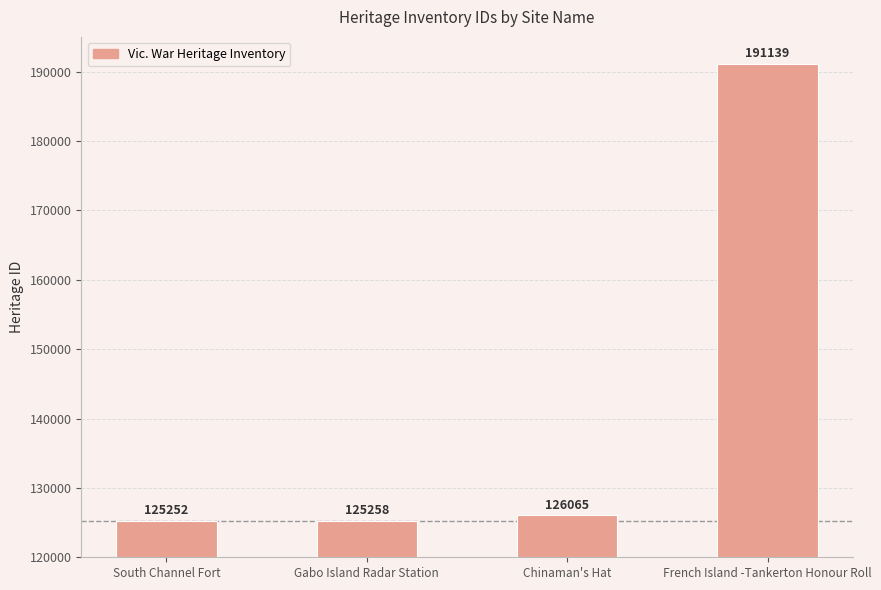

What position from the left is Chinaman's Hat?

3